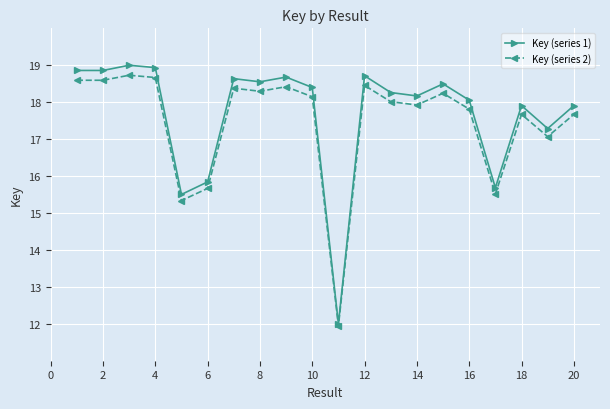

In Key (series 1), how many points are higher than both neighbors (excluding endpoints)?

6